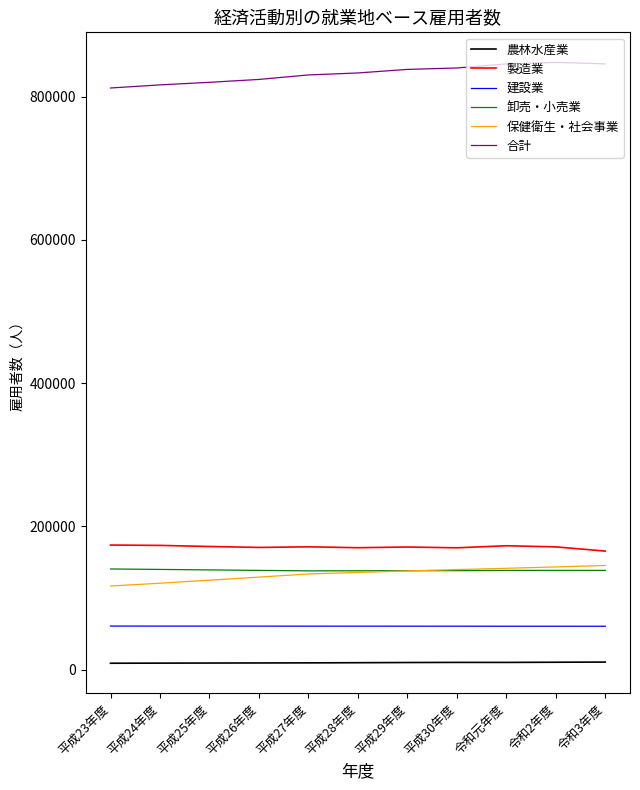

Which series has the largest total across all categories?

合計